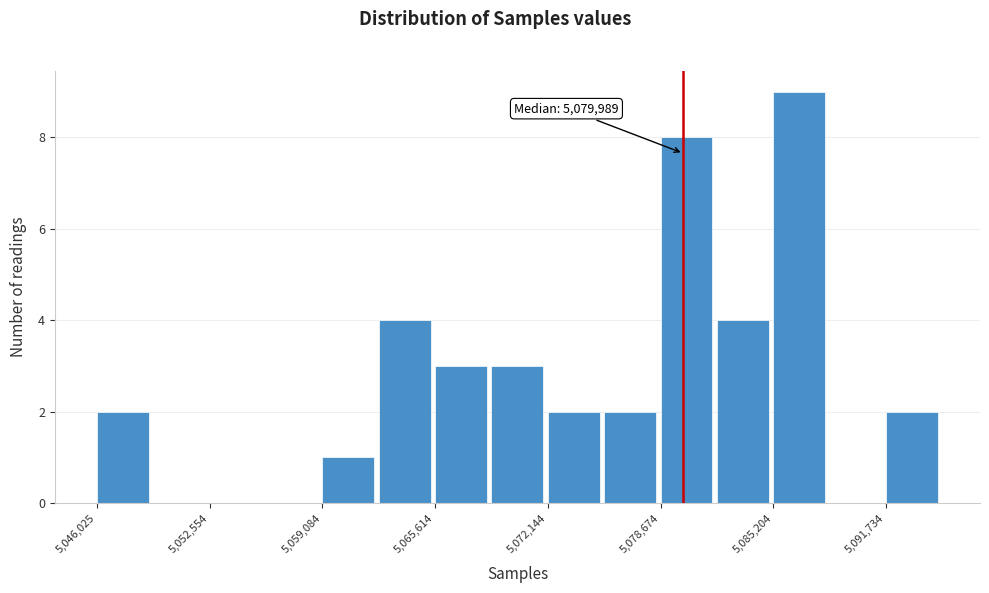

Around what value on the x-axis is the tallest bar? Give the approximate position of its centre, as read against the axis.

5087000